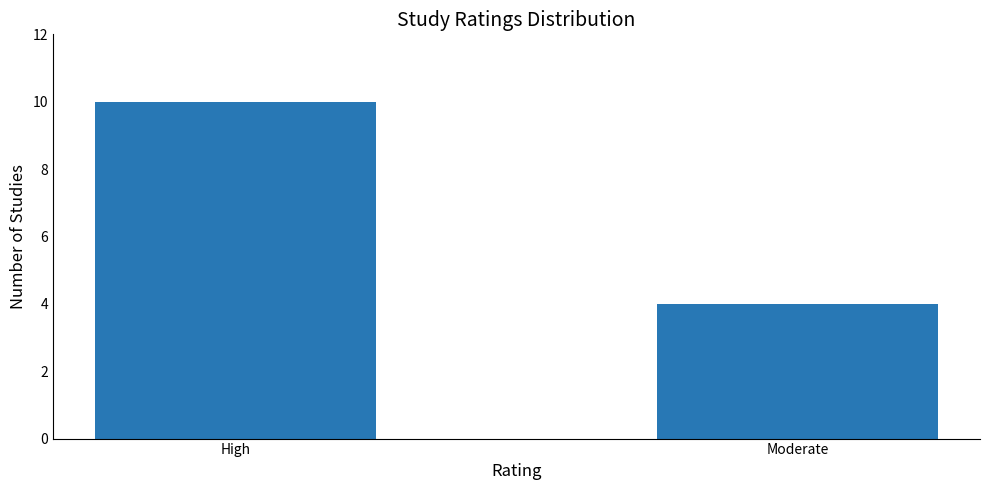

What is the ratio of the value at Moderate to the value at High?

0.4